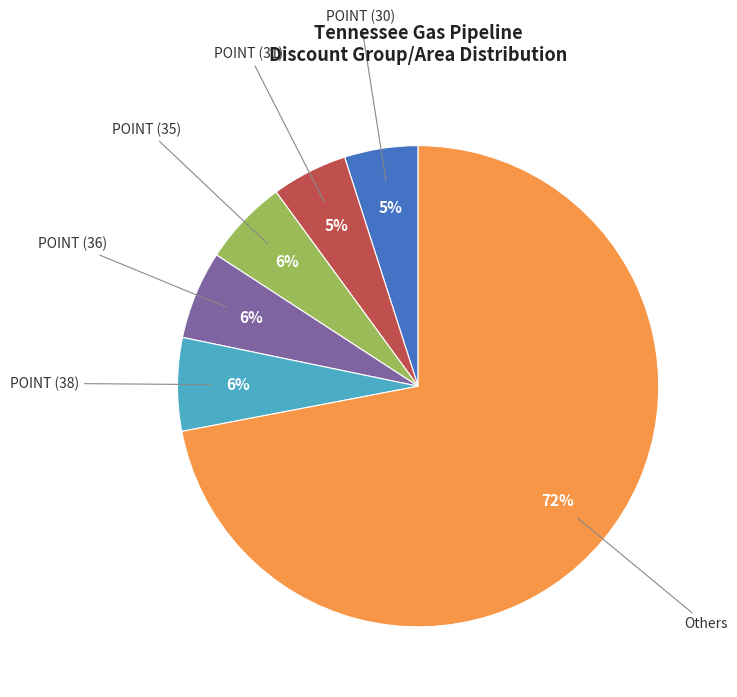

Does any single category account for the majority?

Yes